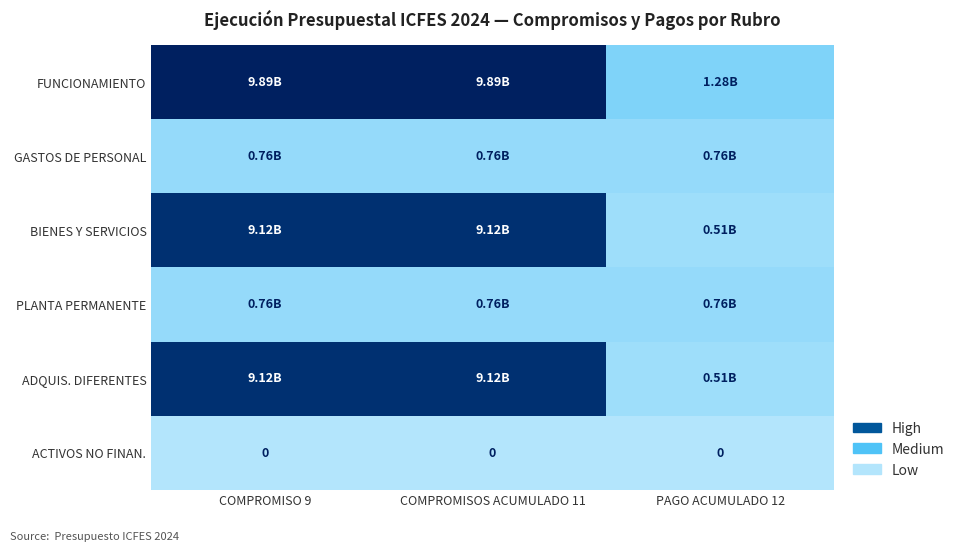

Count the number of data series in this chart.

6